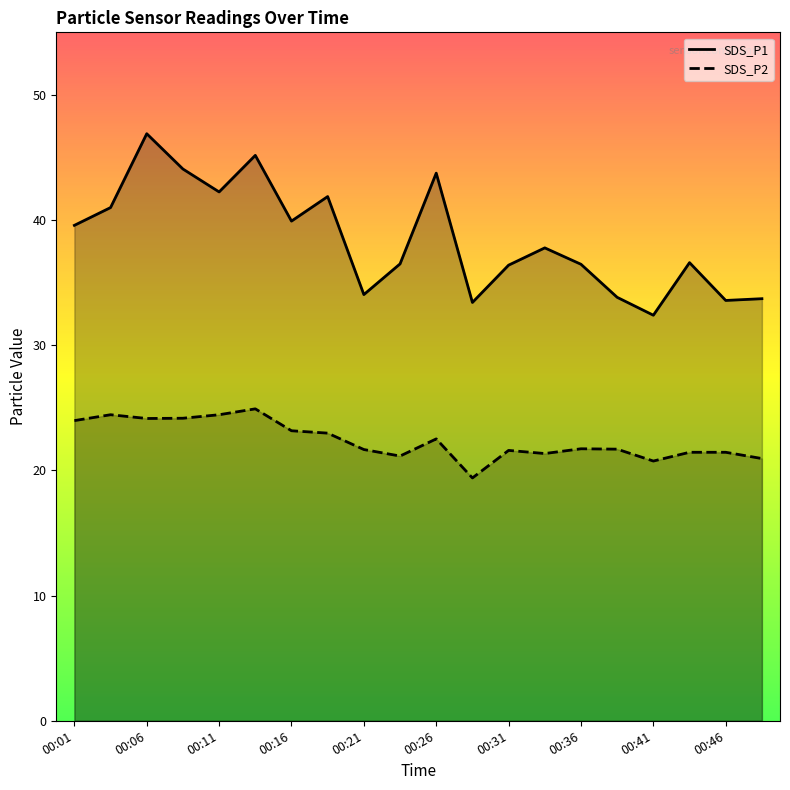

How many data points in SDS_P2 are above 21?

17